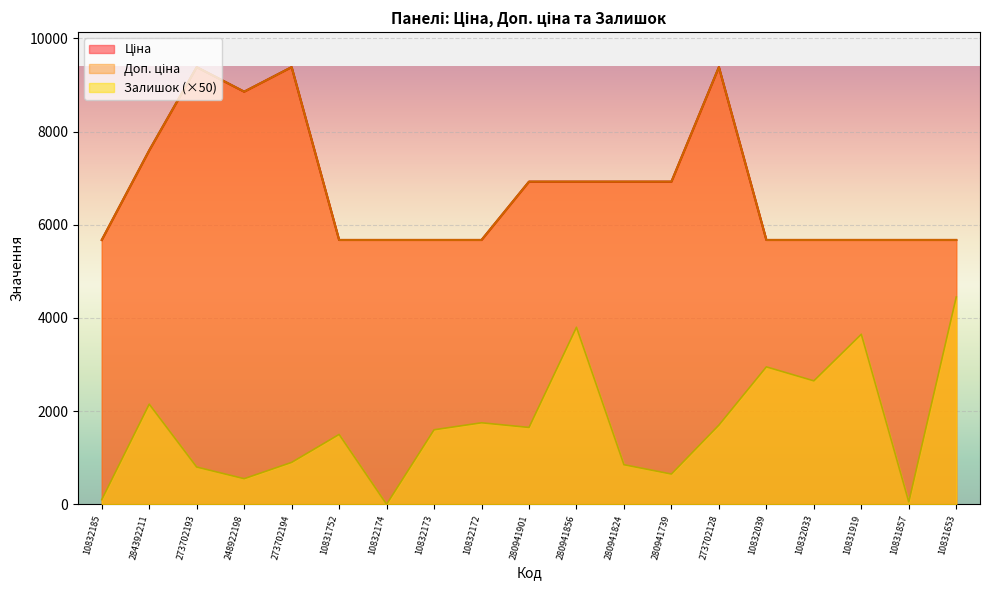

True or false: Залишок and Ціна intersect in this chart.

False